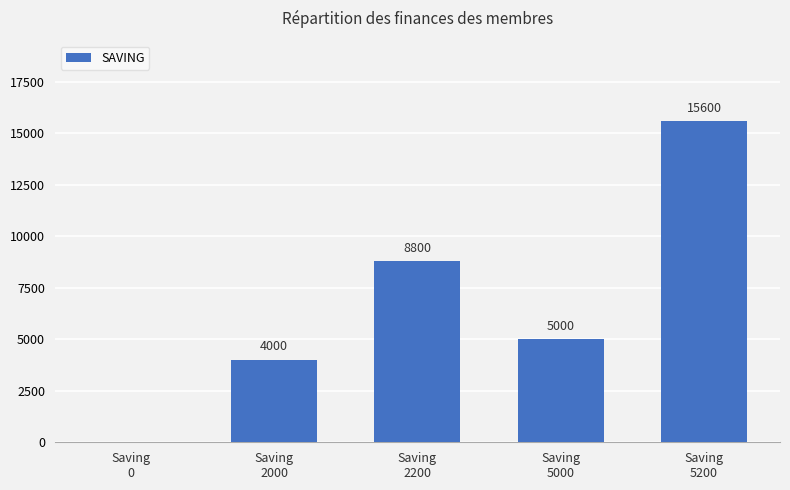

Which label corresponds to the largest value in the chart?

Saving
5200